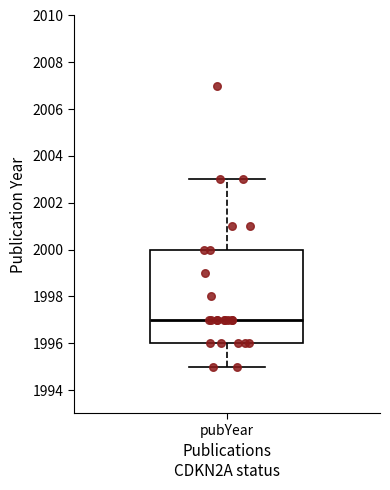

Read this box plot against the y-axis: the position of the median line, the range covered by the box, and the ends of both whiskers. The values are not printed on the chart, so give them approximately, as read against the axis.

median 1997, box 1996 to 2000, whiskers 1995 to 2003